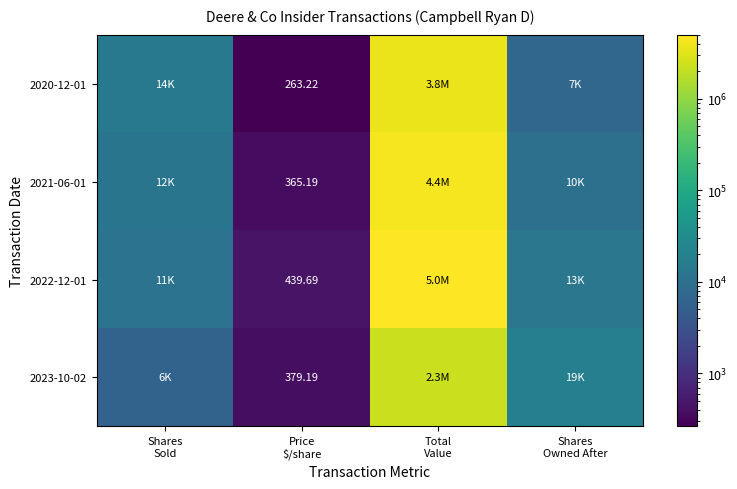

At how many categories does at least one series exceed 2269504?

1